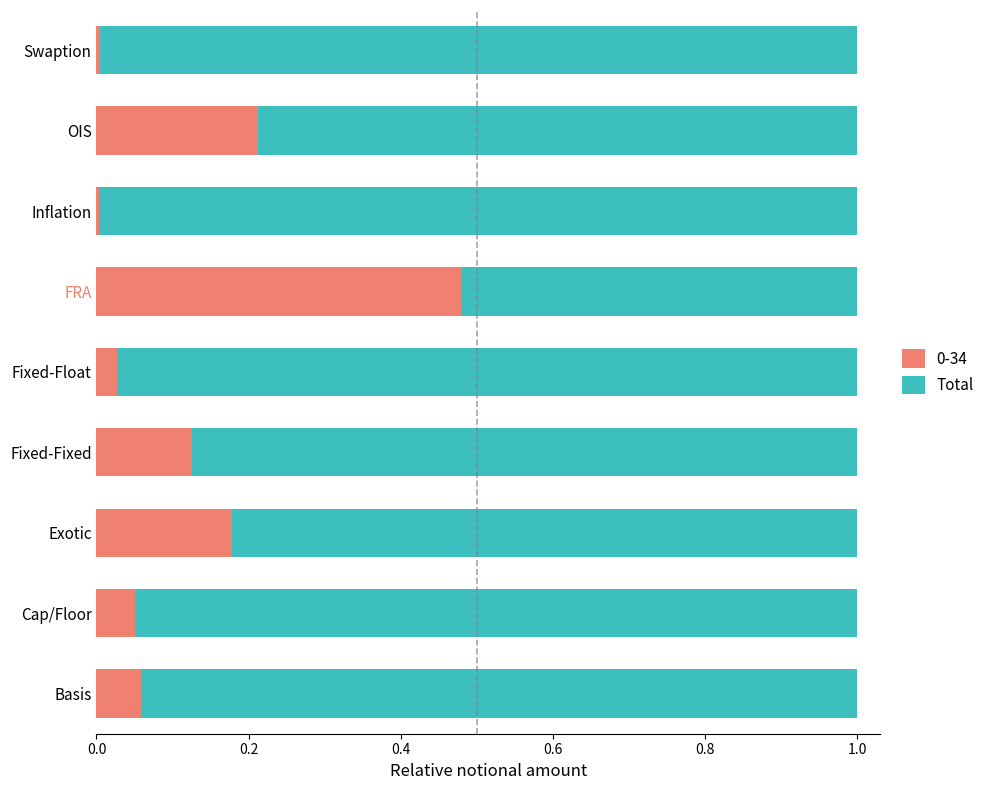

What is the sum of all 0-34 values?

1.1